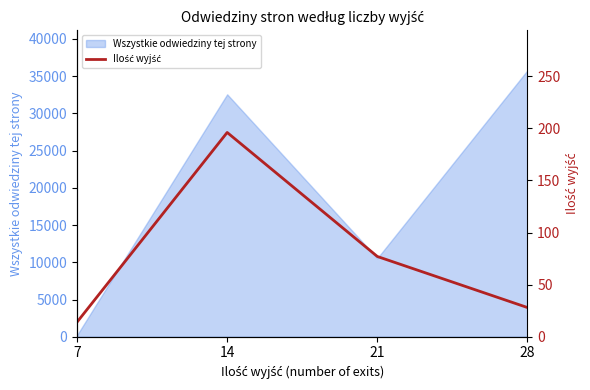

What is the average value?

79